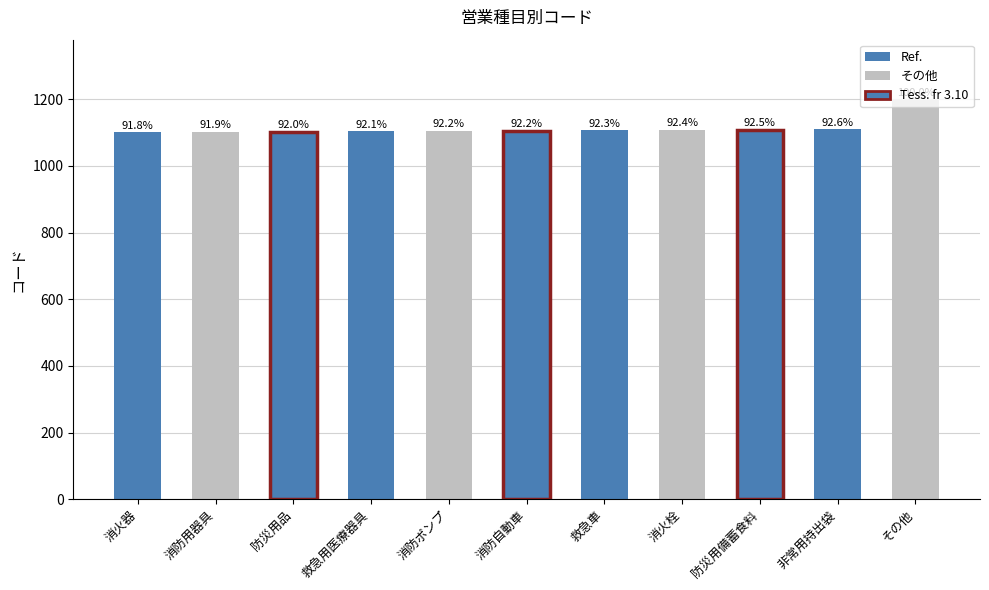

What is the difference between the second highest and minimum values?

9